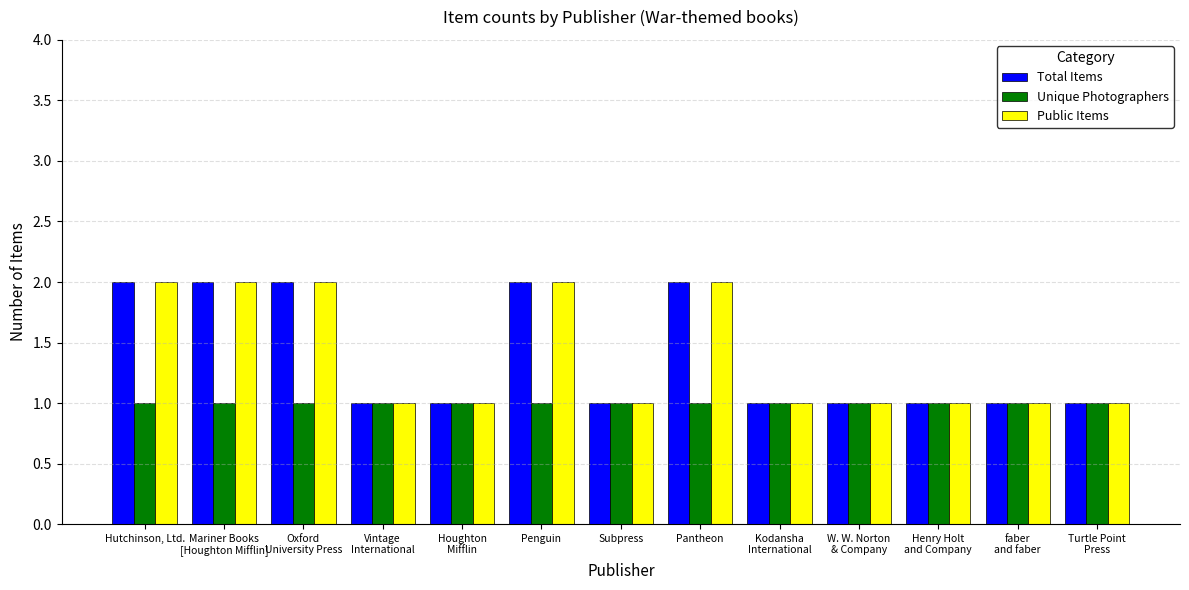

What position from the left is Penguin?

6